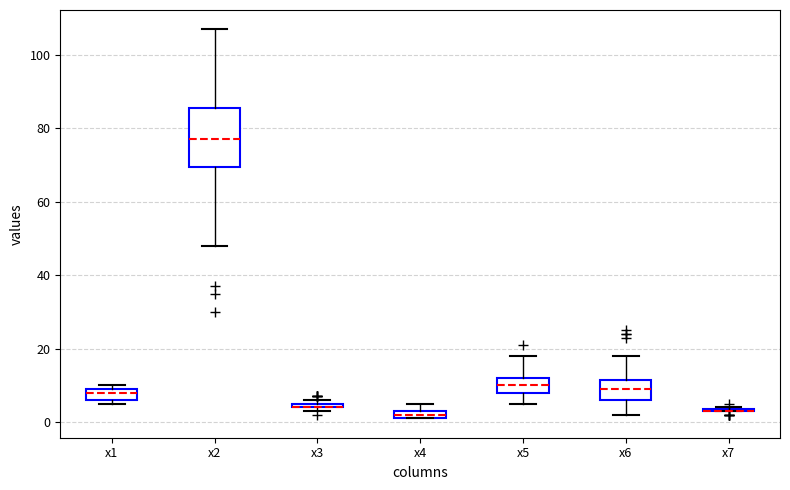

Where is the lower edge of the box for x3 on the y-axis? The values are not printed on the chart, so give them approximately, as read against the axis.

4